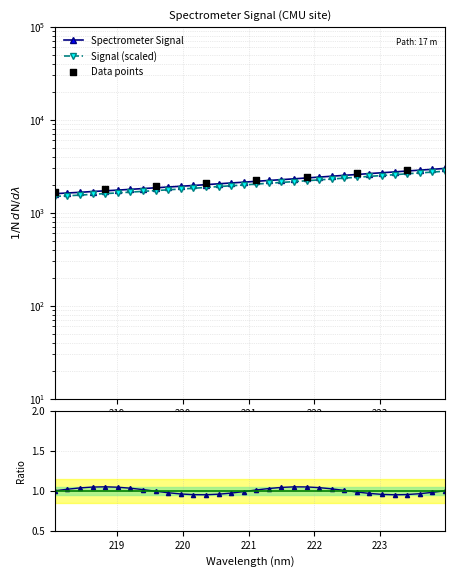

Between 219.2067 and 219.0156, which is larger?

219.2067